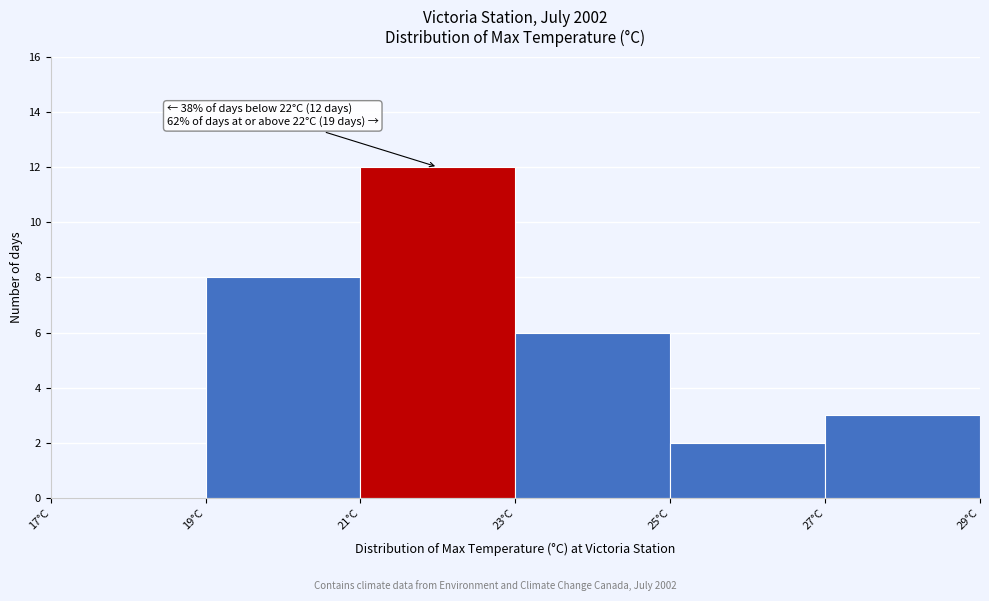

Which range on the x-axis has the tallest bar?

21 to 23